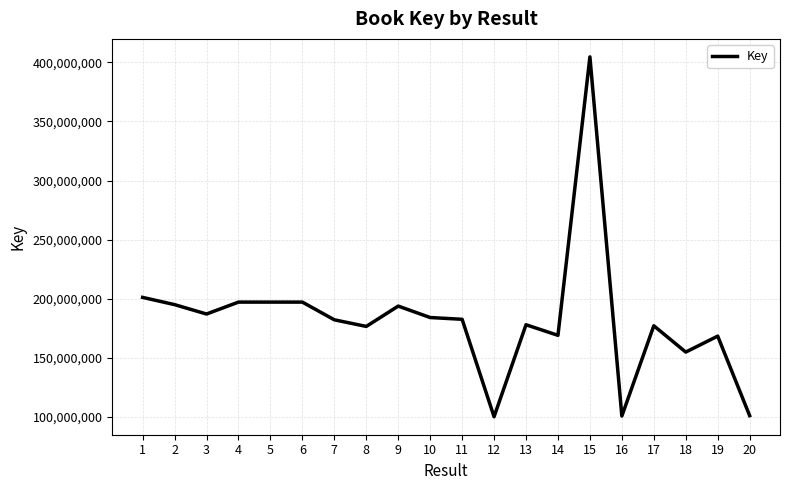

What is the sum of the values at 3 and 10?

371230230